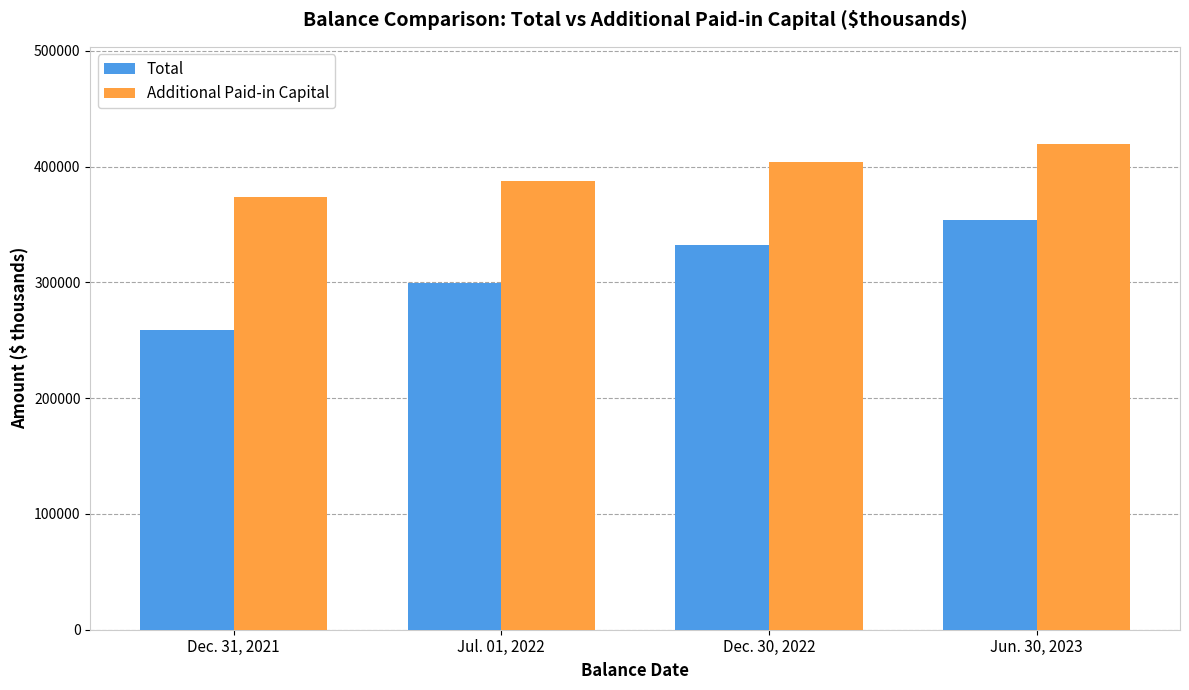

What is the difference between the highest and lowest values at Dec. 31, 2021?

114961